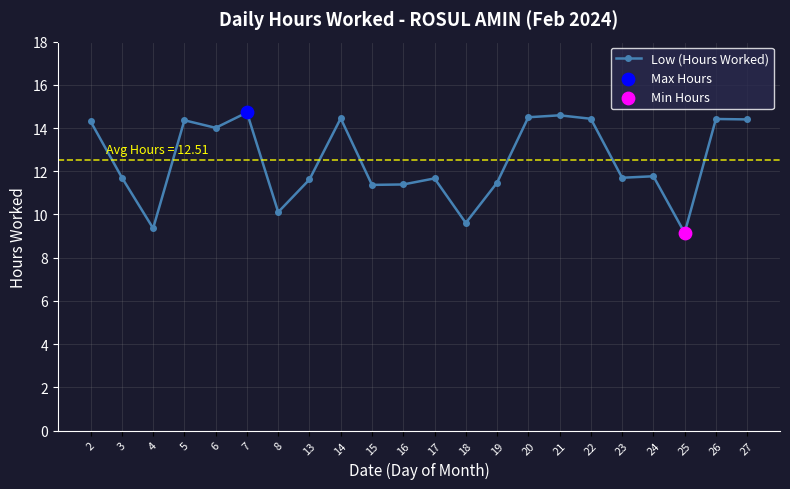

What is the change in value from 13 to 22?

+2.8